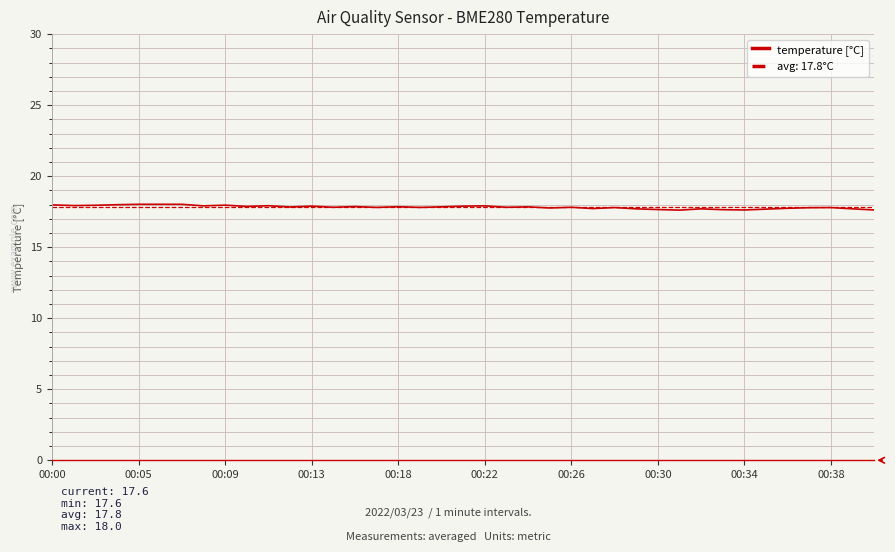

What is the smallest value displayed?

17.6